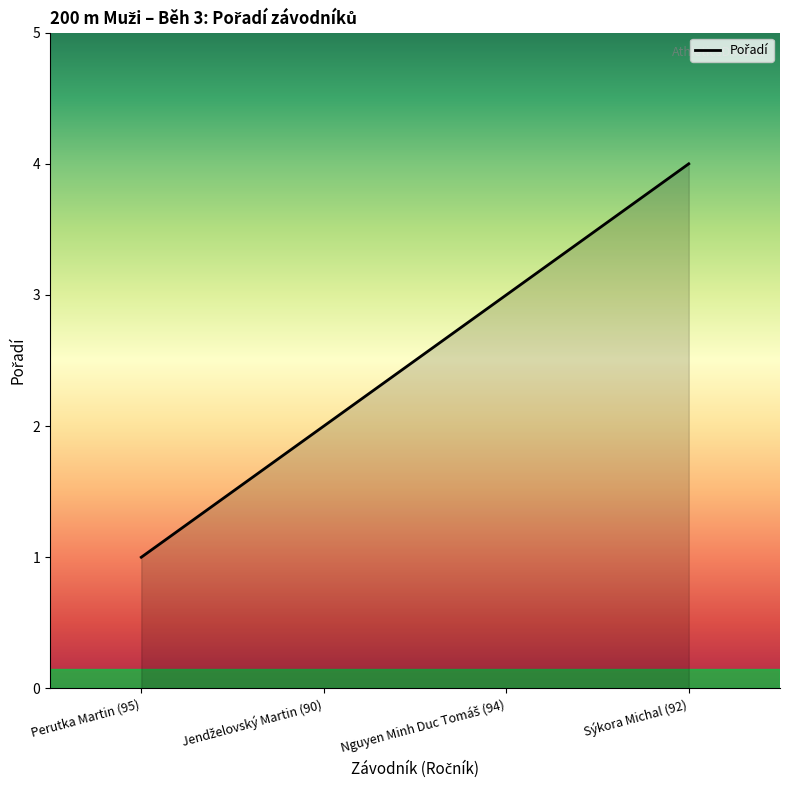

How many lines are shown in the chart?

1